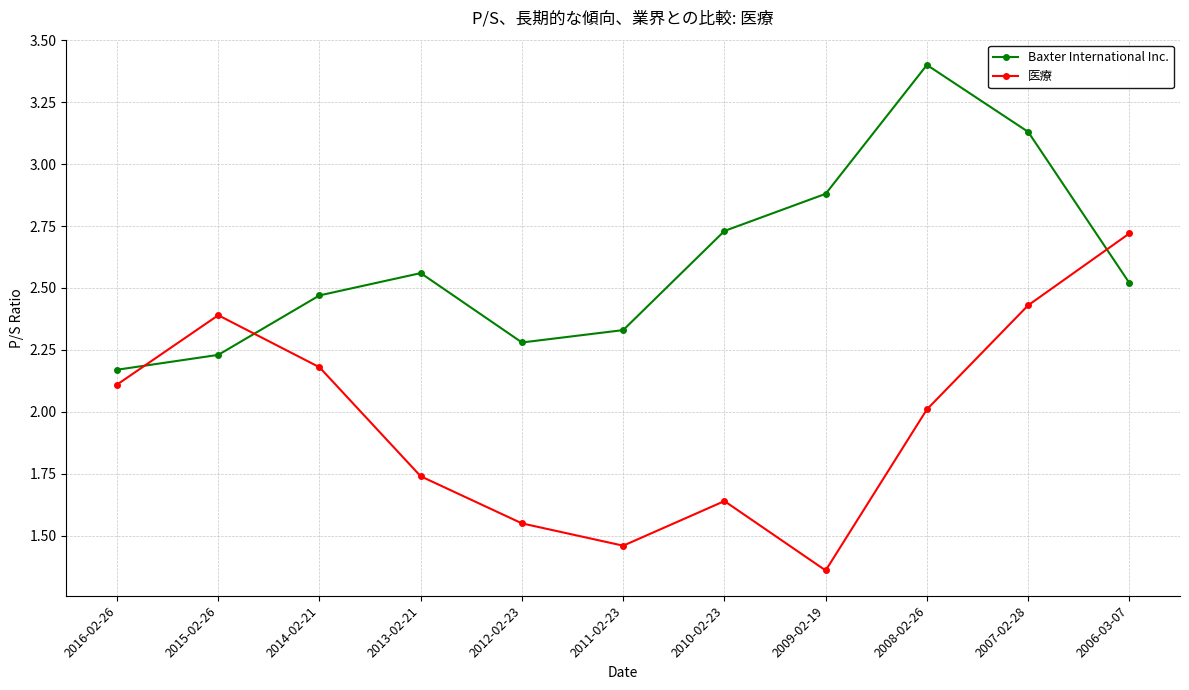

True or false: 医療 and Baxter International Inc. cross at least once.

True